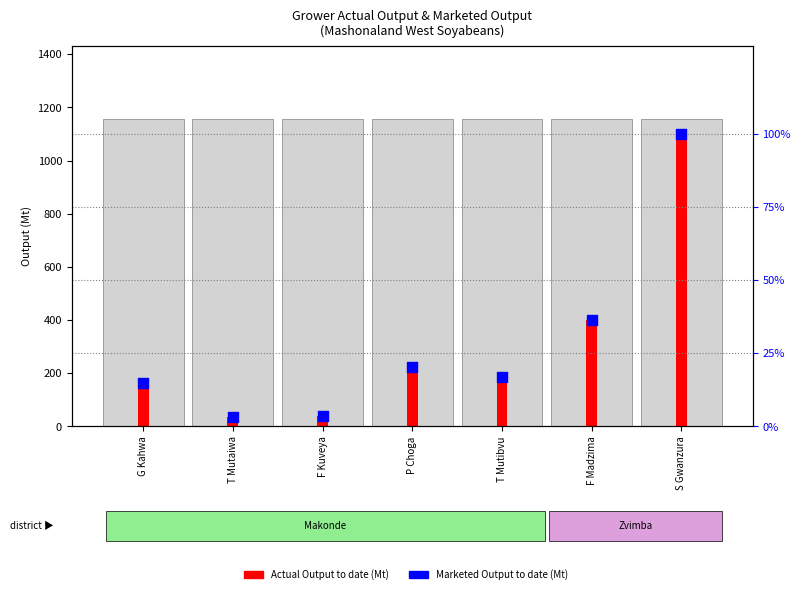

Which series has the largest Y range (max minus min)?

Actual Output to date (Mt)